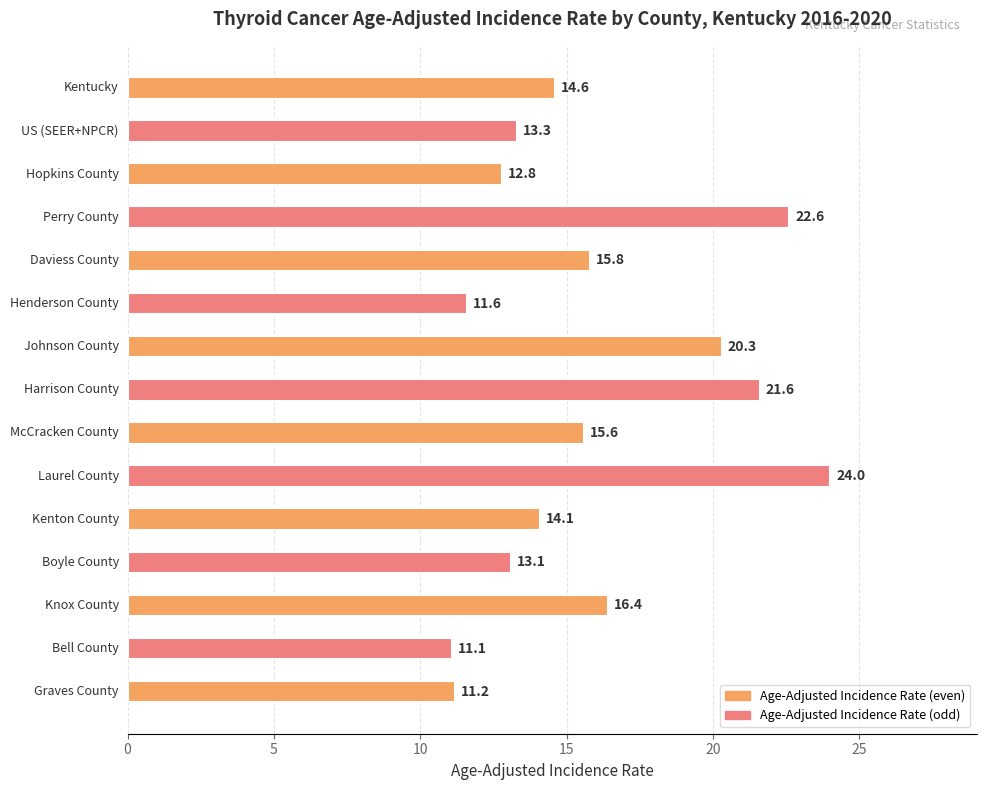

Reading bottom to top, list all the values displayed in this chart.

11.2	11.1	16.4	13.1	14.1	24.0	15.6	21.6	20.3	11.6	15.8	22.6	12.8	13.3	14.6